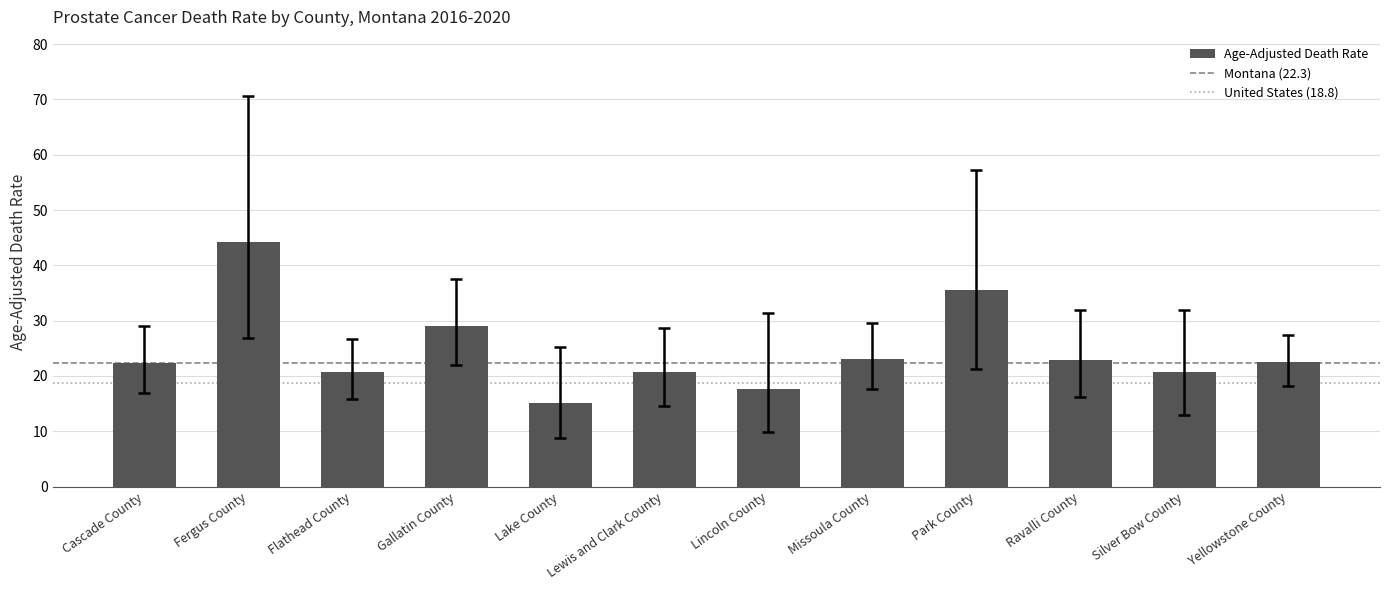

What is the ratio of the value at Ravalli County to the value at Gallatin County?

0.8